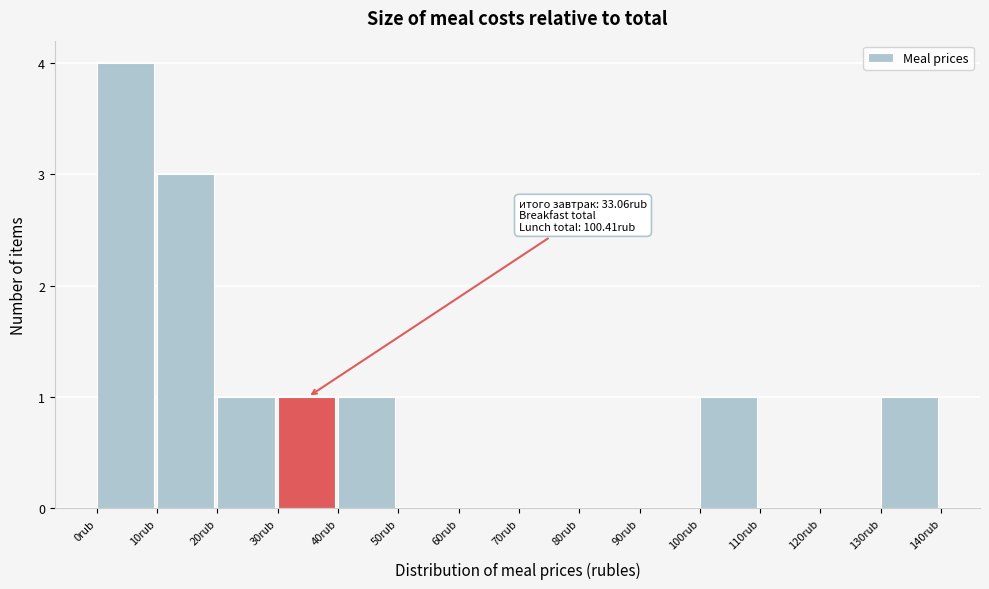

Over which range of the x-axis is the bar tallest?

0 to 10